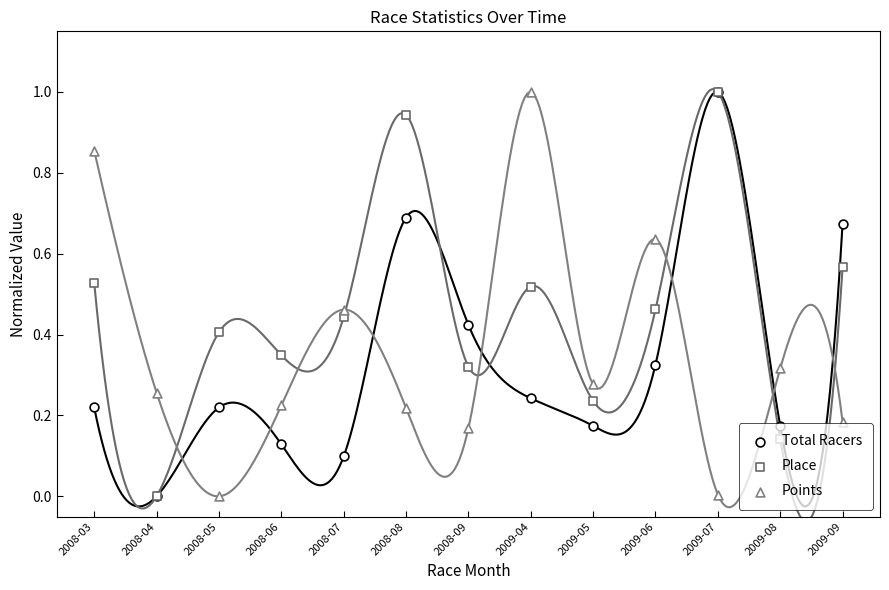

Which series contains the highest Y value?

Total Racers